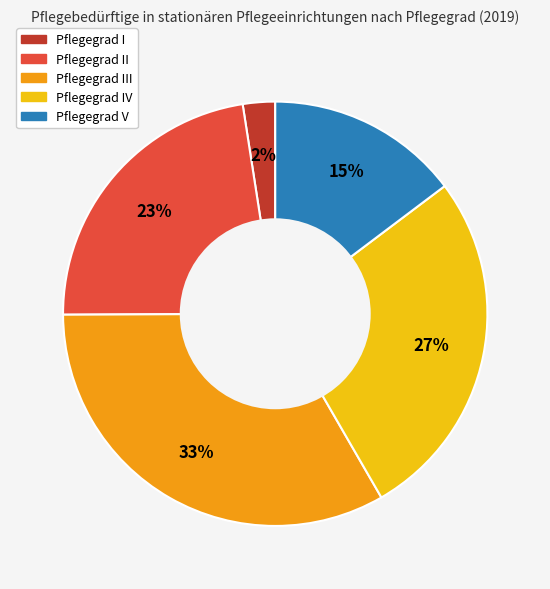

To the nearest percent, what is the difference between the largest and smallest slice percentages?

31%